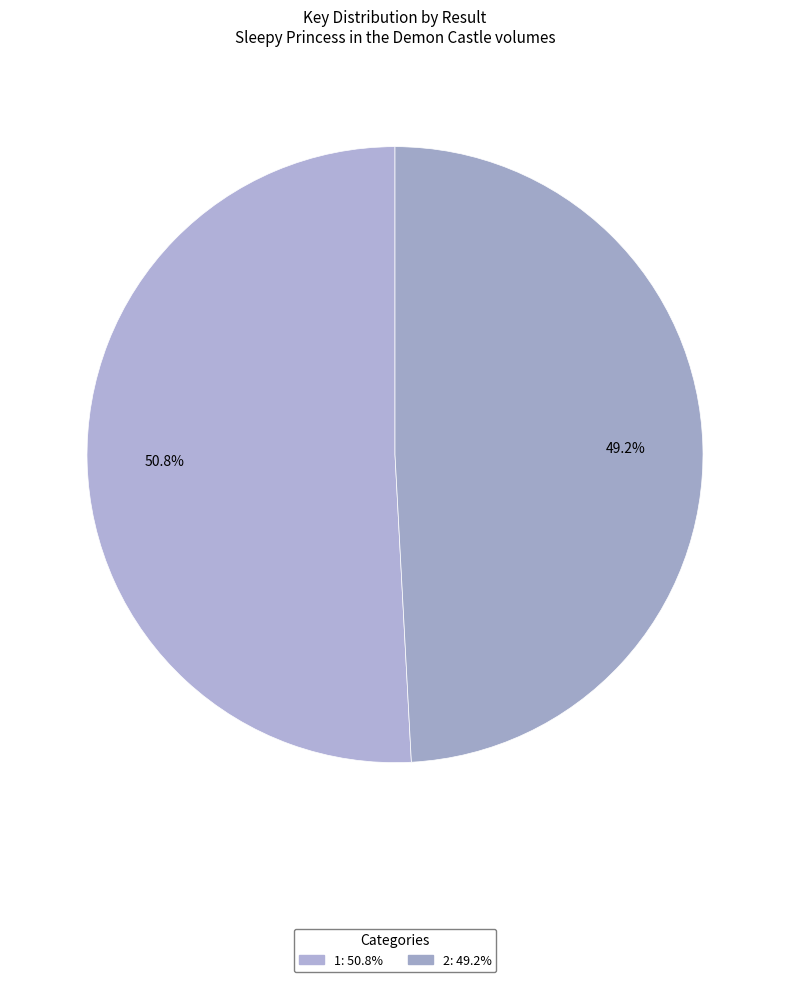

To the nearest percent, what is the average slice percentage?

50%